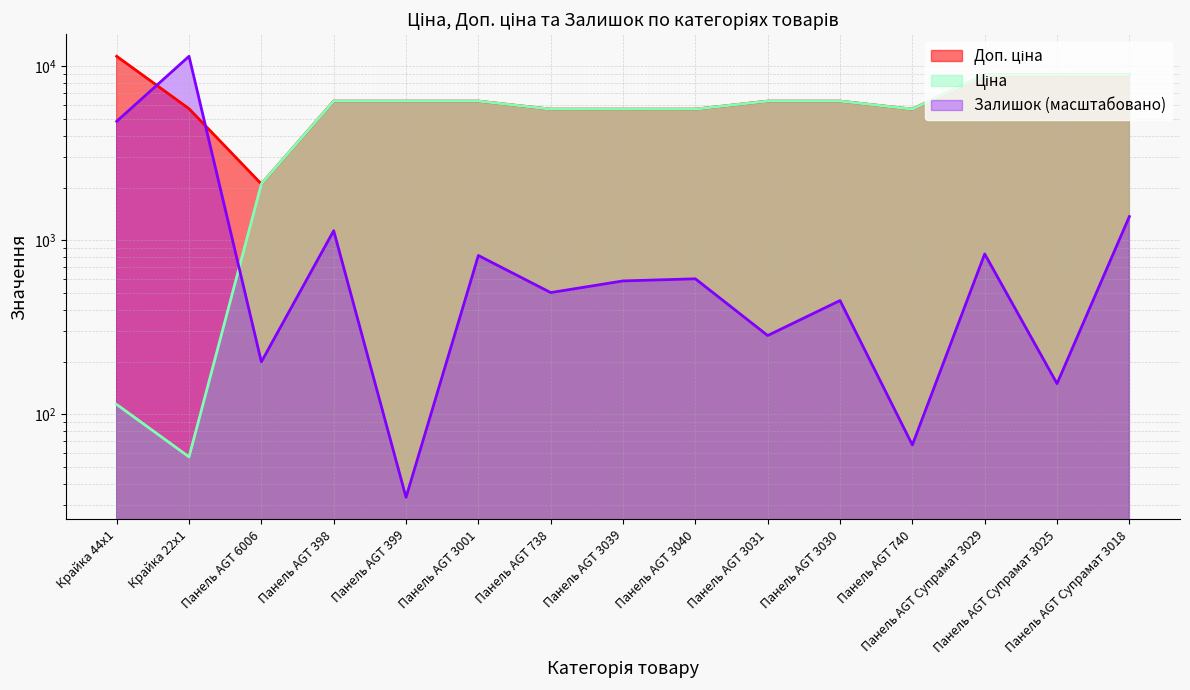

Is the value of Ціна at Панель AGT 3039 greater than the value of Залишок at Панель AGT Супрамат 3025?

Yes